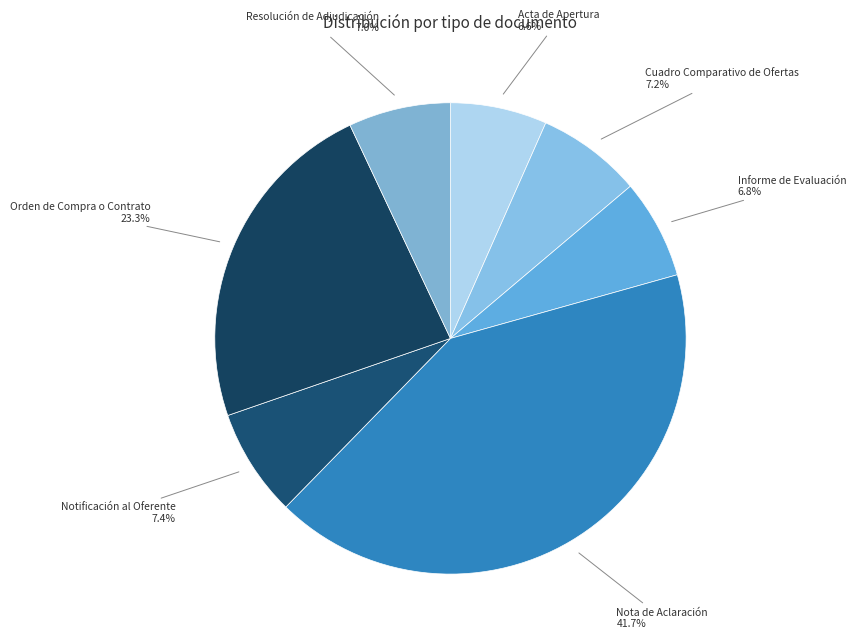

To the nearest percent, what is the combined percentage of Orden de Compra o Contrato and Acta de Apertura?

30%